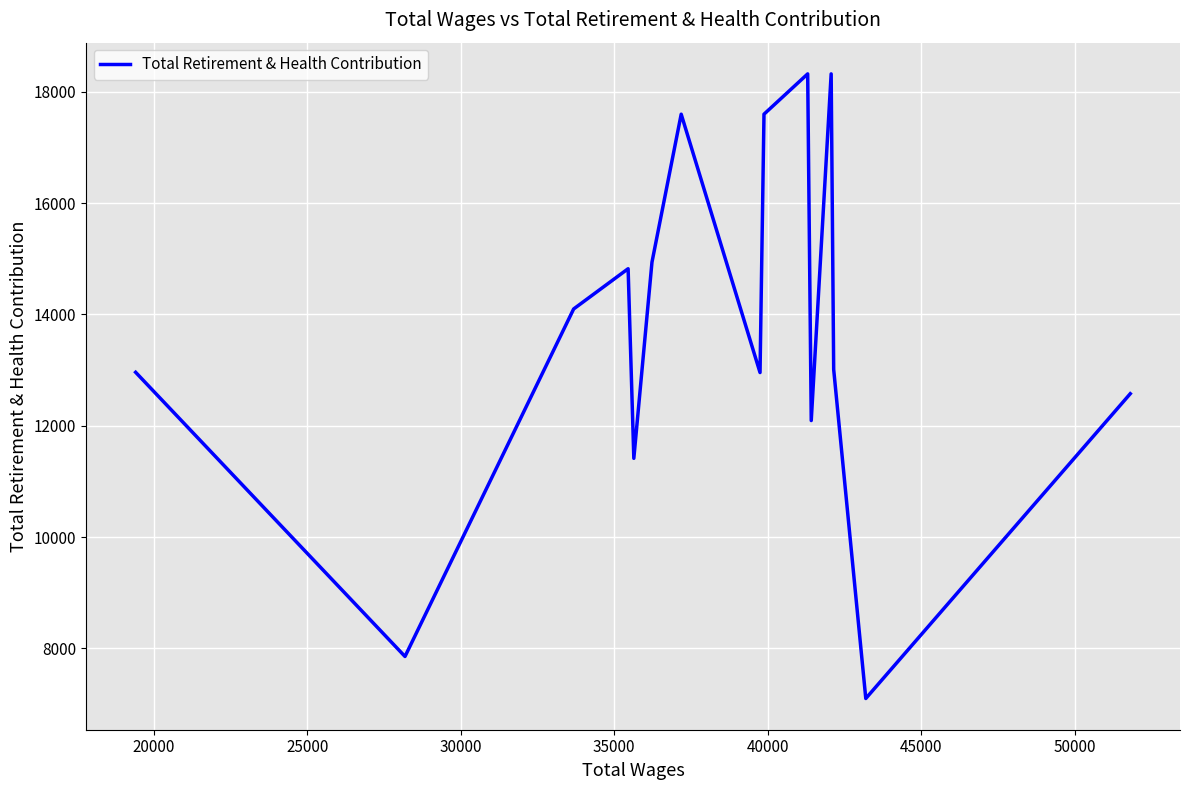

What is the greatest value displayed?

18323